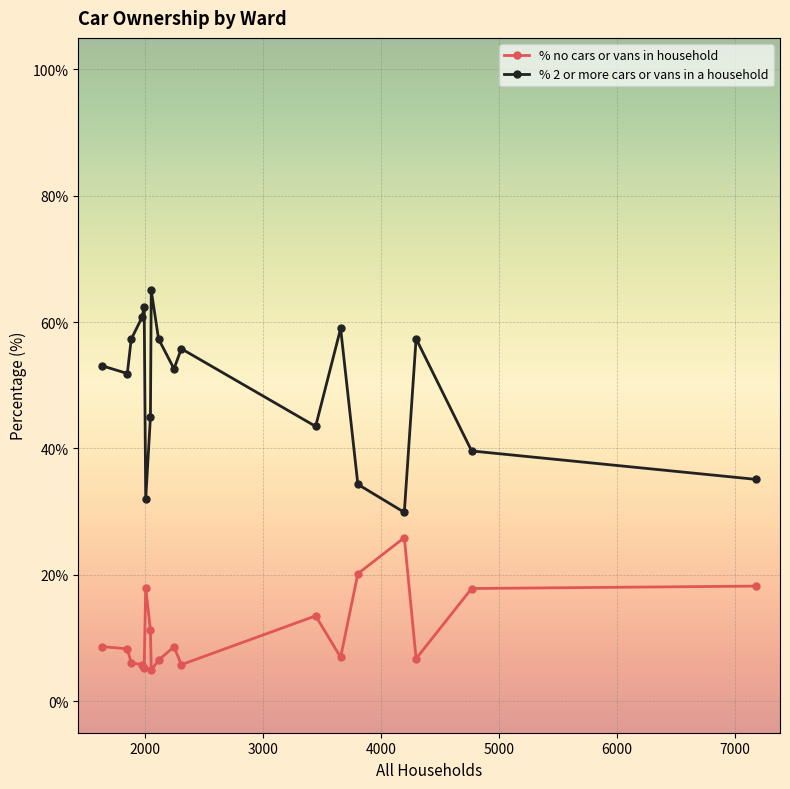

What is the maximum value for % 2 or more cars or vans in a household?

65.0